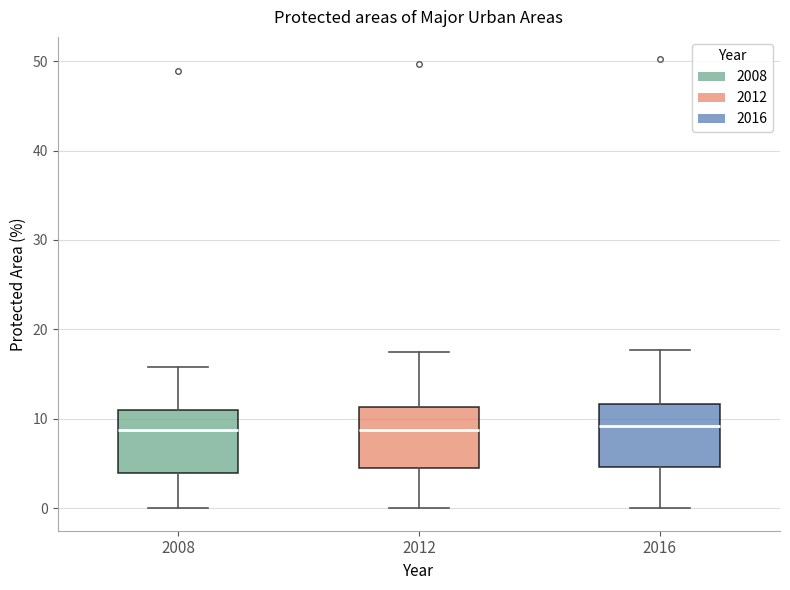

Where does the median line of the box at x = 2016 sit on the y-axis? The values are not printed on the chart, so give them approximately, as read against the axis.

9